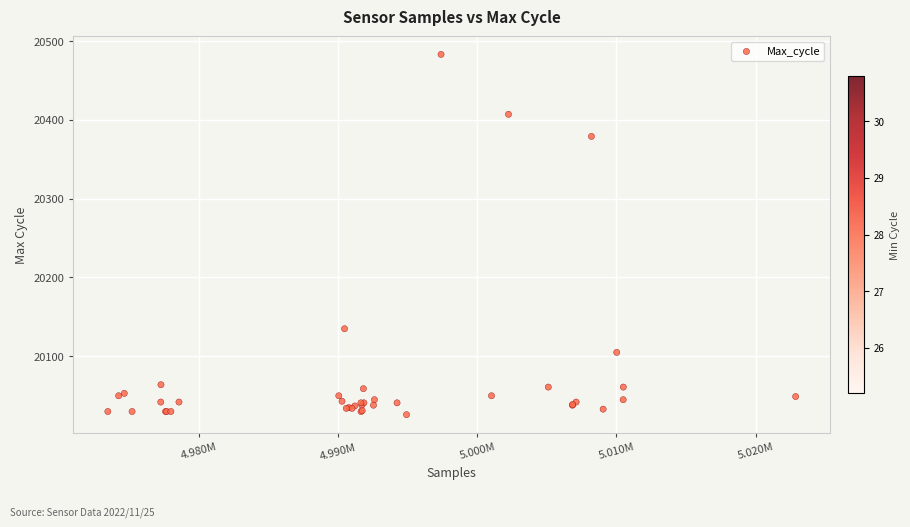

What Y value in the scatter plot is closest to 20254?

20135